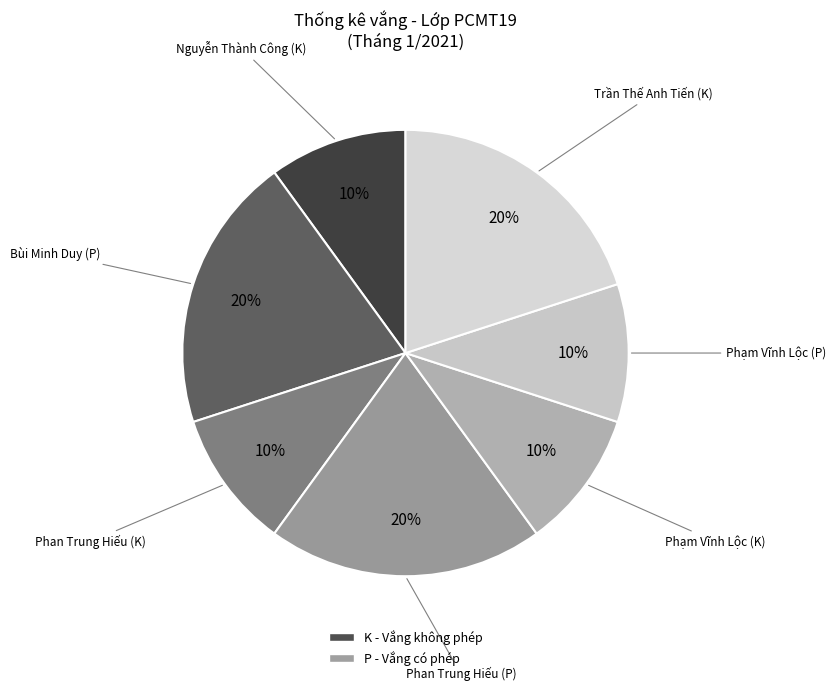

How many slices are in this pie chart?

7